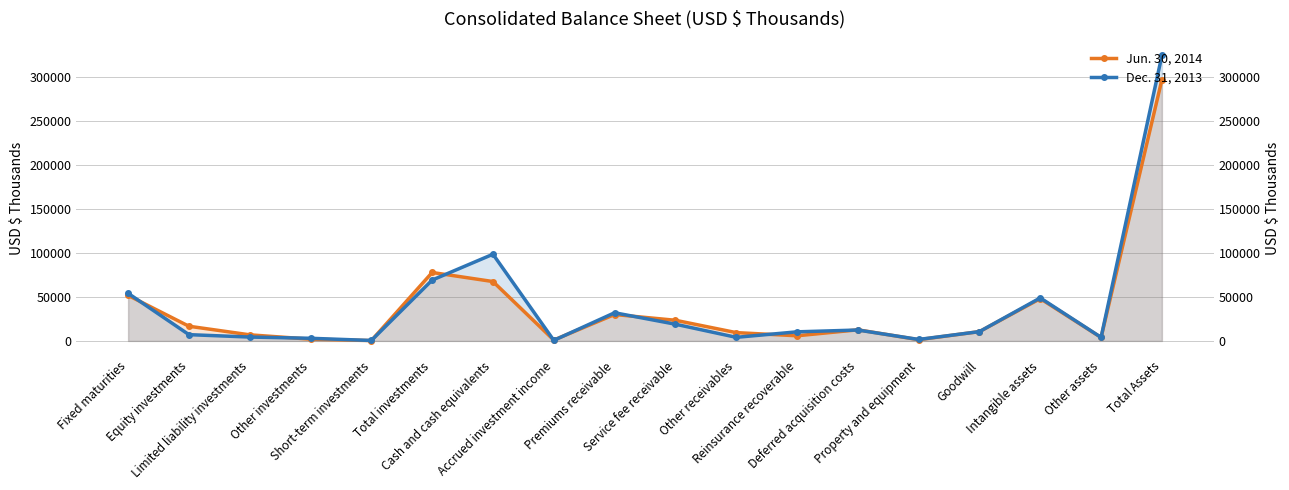

Is the value of Dec. 31, 2013 at Short-term investments greater than the value of Jun. 30, 2014 at Limited liability investments?

No